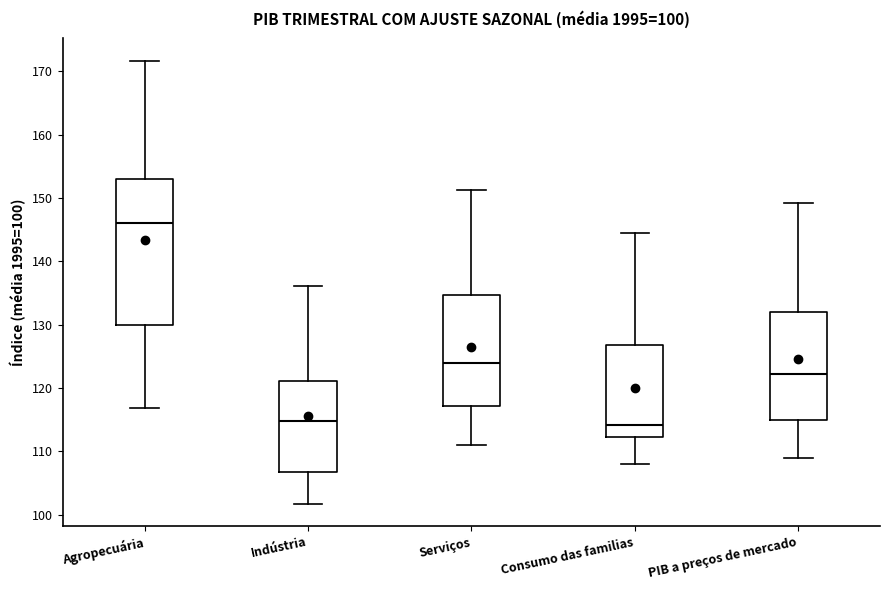

Which box is the tallest, from its lower edge to its upper edge?

Agropecuária